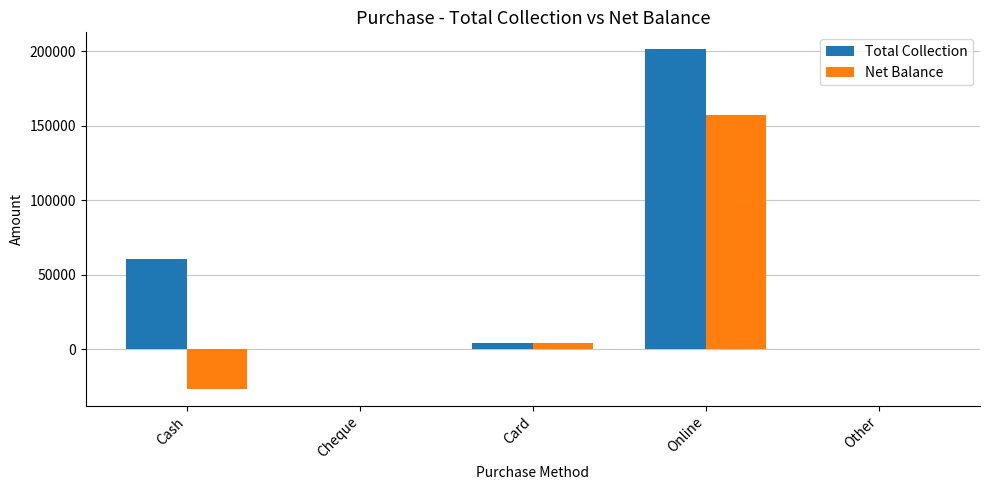

At which label is Net Balance closest to 65496?

Card